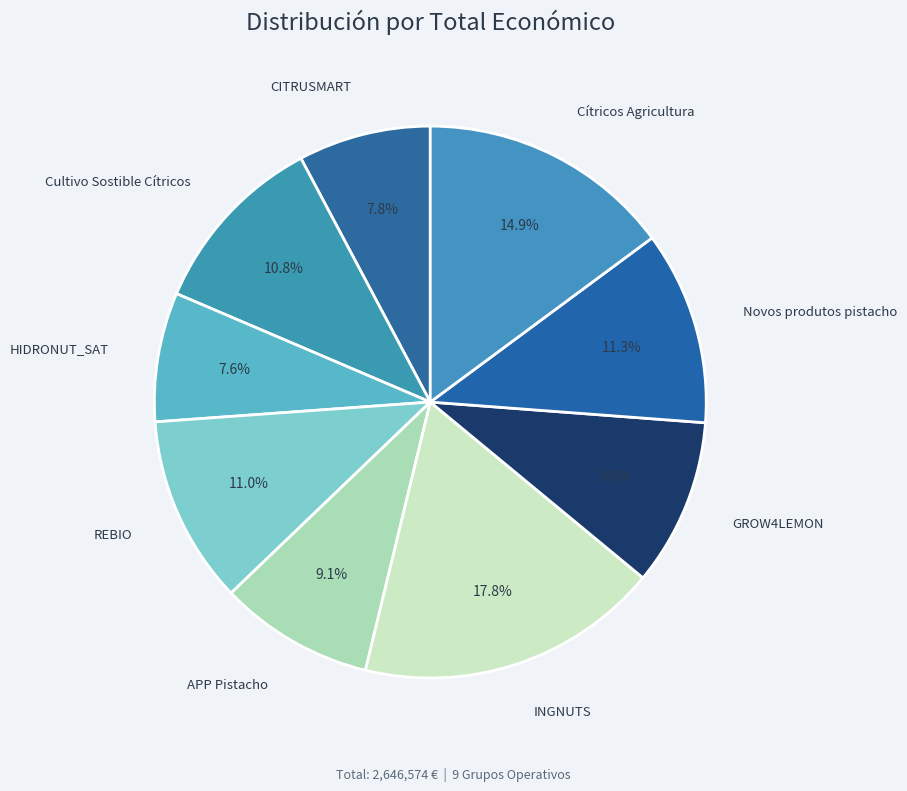

How many segments does this pie chart have?

9